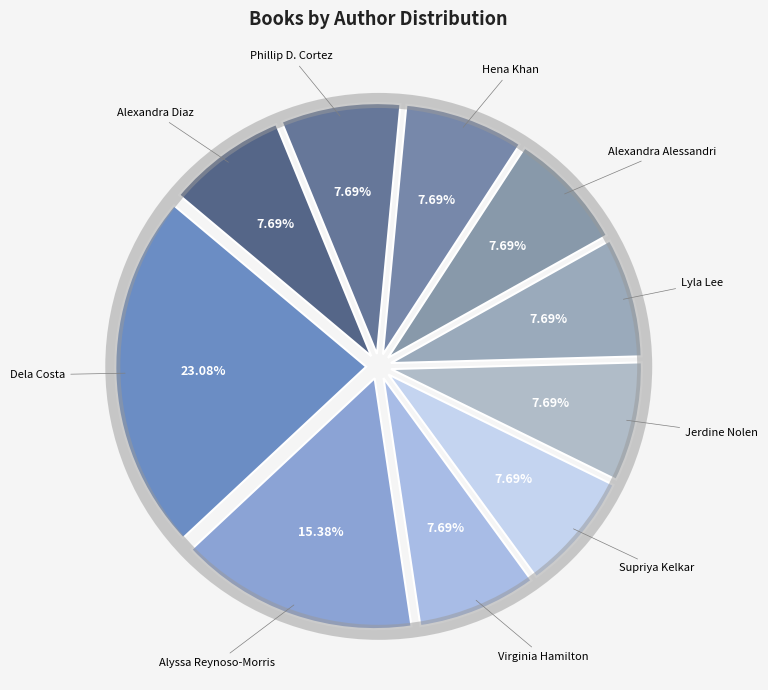

Approximately how many times larger is the value at Phillip D. Cortez compared to Jerdine Nolen?

1.0